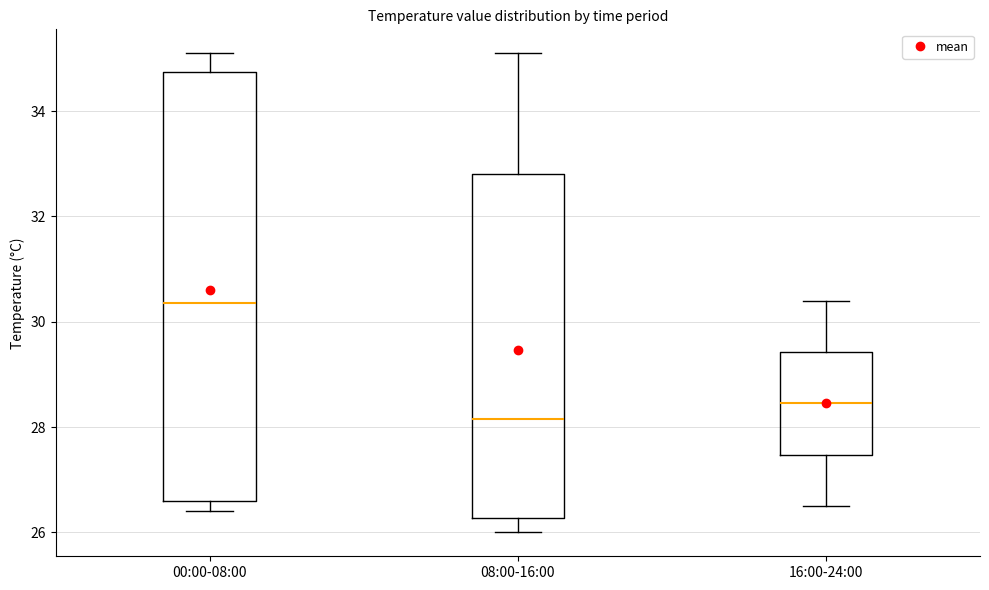

Reading left to right, transcribe this box plot: for each box, give where its median line is, the range the box spans, and where its two whiskers end, as read against the y-axis. The values are not printed on the chart, so give them approximately, as read against the axis.

00:00-08:00: median 30.4, box 26.6 to 34.8, whiskers 26.4 to 35.2
08:00-16:00: median 28.2, box 26.2 to 32.8, whiskers 26.0 to 35.2
16:00-24:00: median 28.4, box 27.4 to 29.4, whiskers 26.6 to 30.4